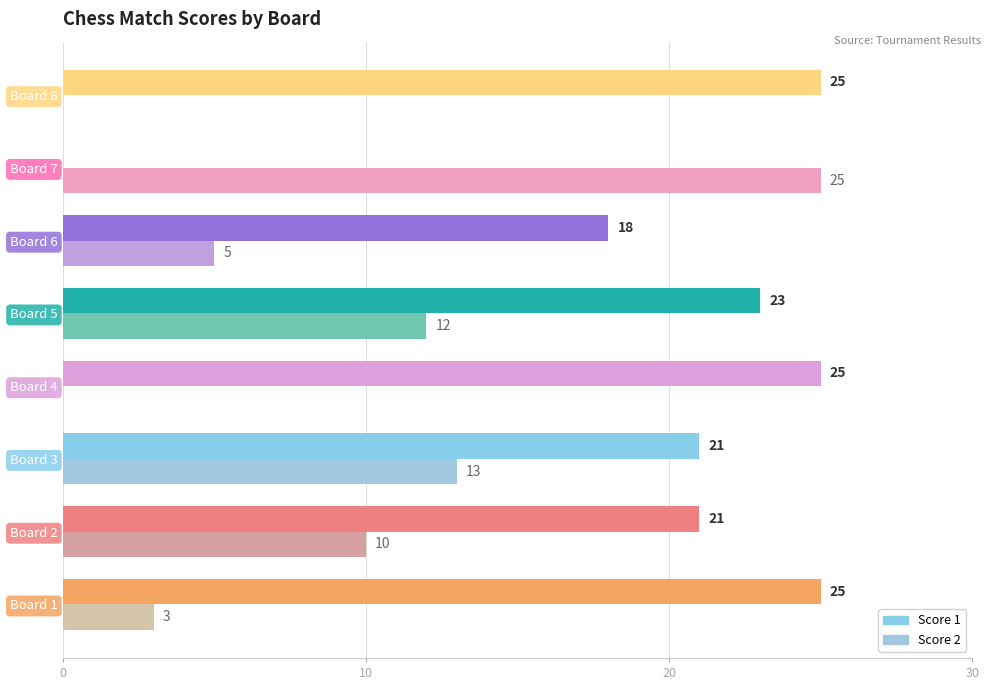

True or false: Score 1 has a value of 17 at Board 4.

False